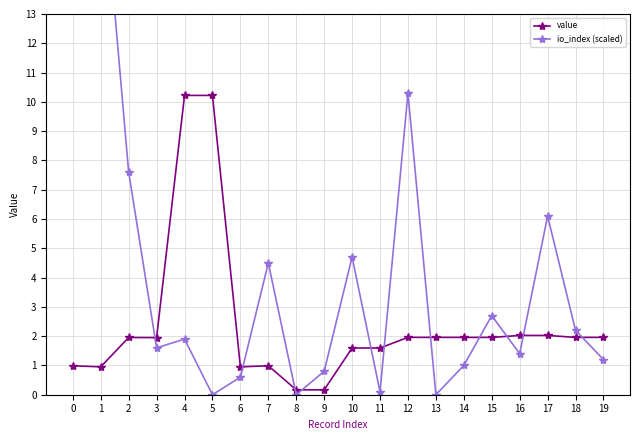

The value of value at 3 is 0.2. True or false?

True